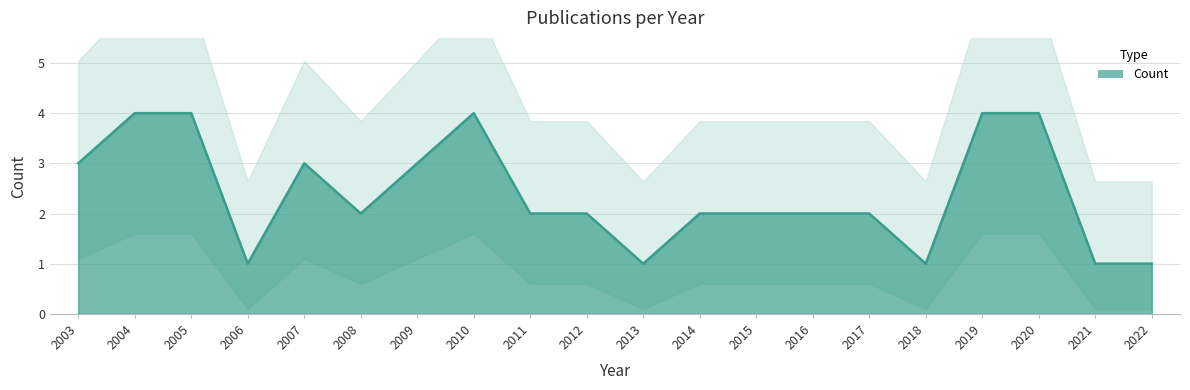

Read the value at 2017.

2